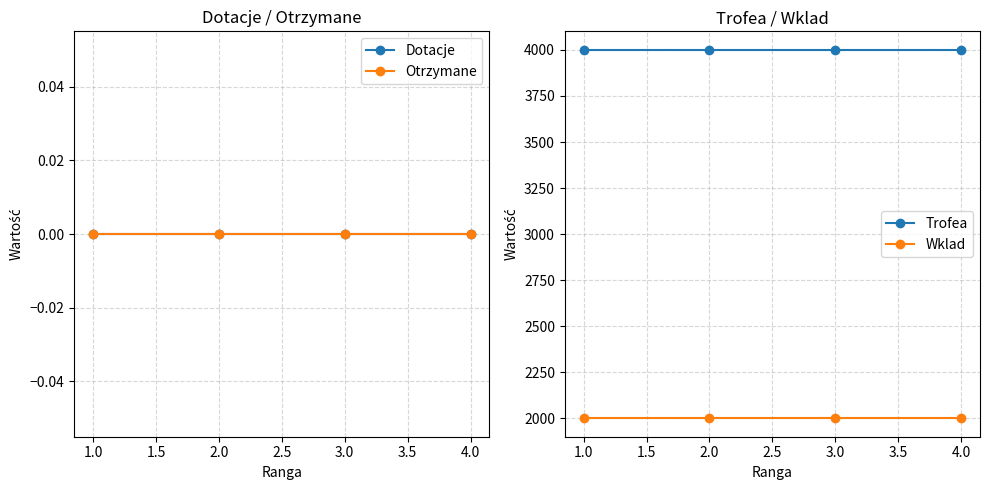

What is the maximum value for Trofea?

4001